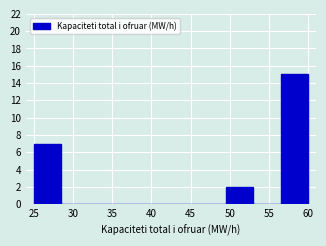

Reading left to right, transcribe this chart: for each bar, give the range it covers on the x-axis and its height. The values are not printed on the chart, so give them approximately, as read against the axis.

25.0 to 28.5: 7
28.5 to 32.0: 0
32.0 to 35.5: 0
35.5 to 39.0: 0
39.0 to 42.5: 0
42.5 to 46.0: 0
46.0 to 49.5: 0
49.5 to 53.0: 2
53.0 to 56.5: 0
56.5 to 60.0: 15